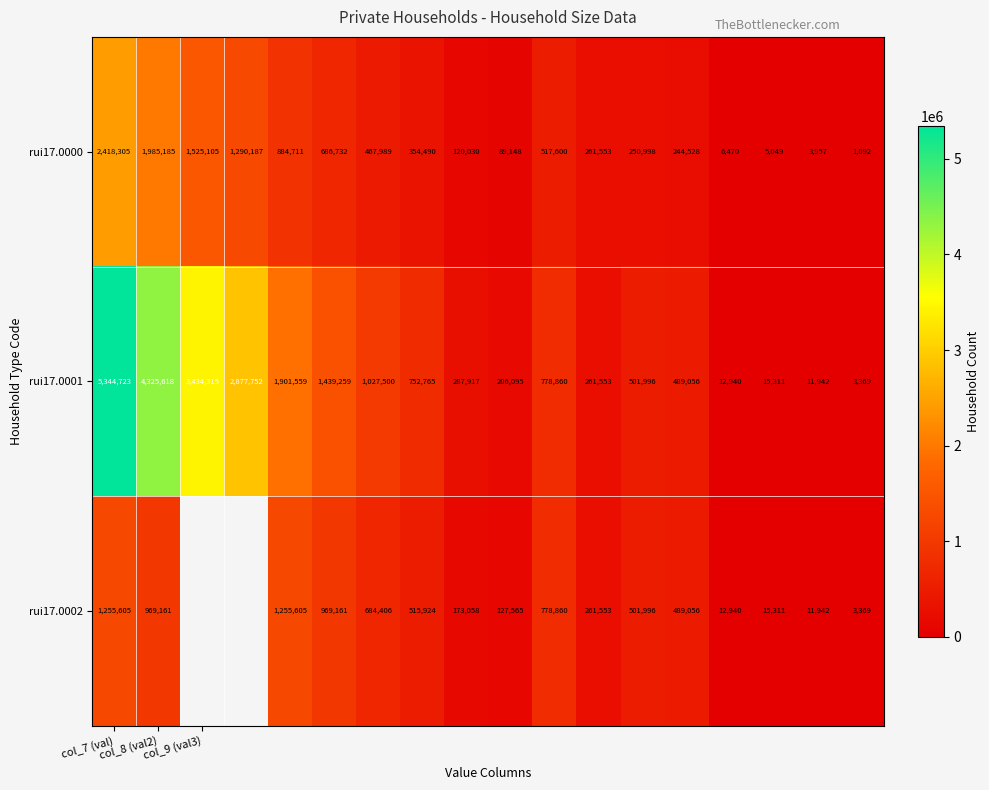

True or false: rui17.0001 has a value of 5344723 at col_7 (val).

True